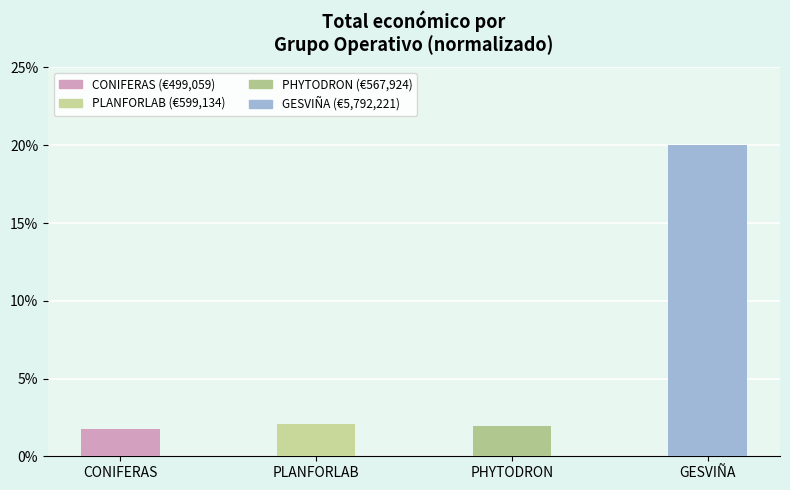

Are the bars horizontal?

No